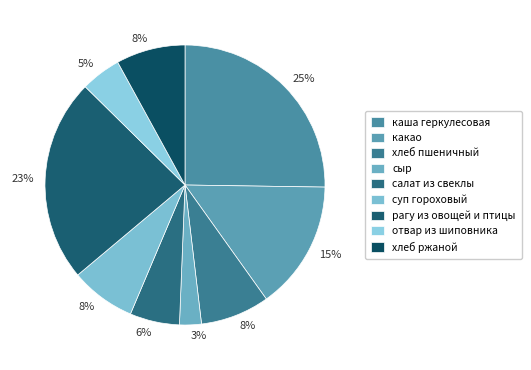

How many segments does this pie chart have?

9